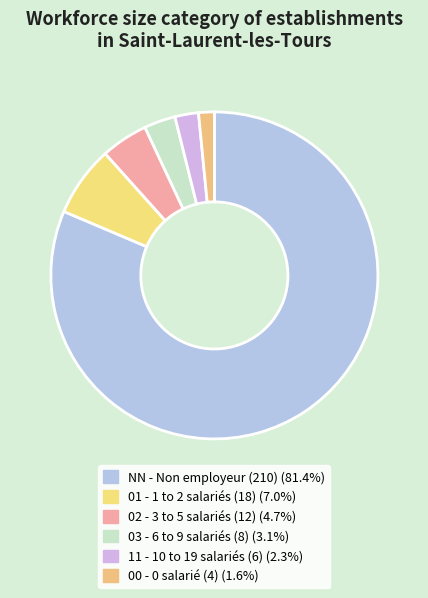

Between 00 and NN, which is larger?

NN